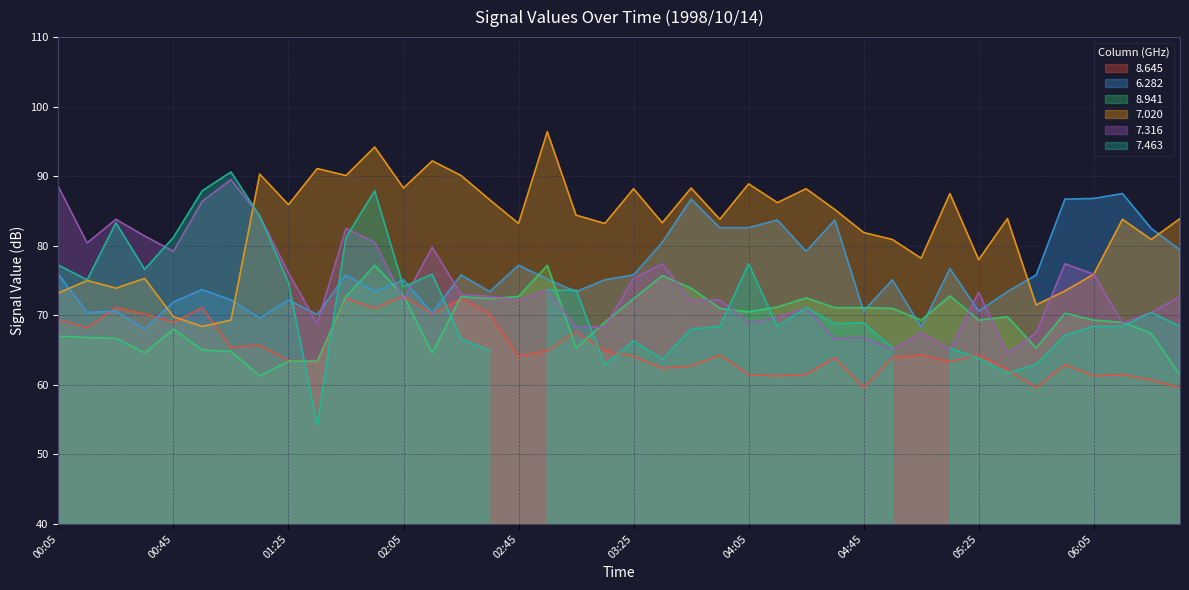

Between which two adjacent categories do 8.941 and 7.316 first intersect?

01:55 and 02:05